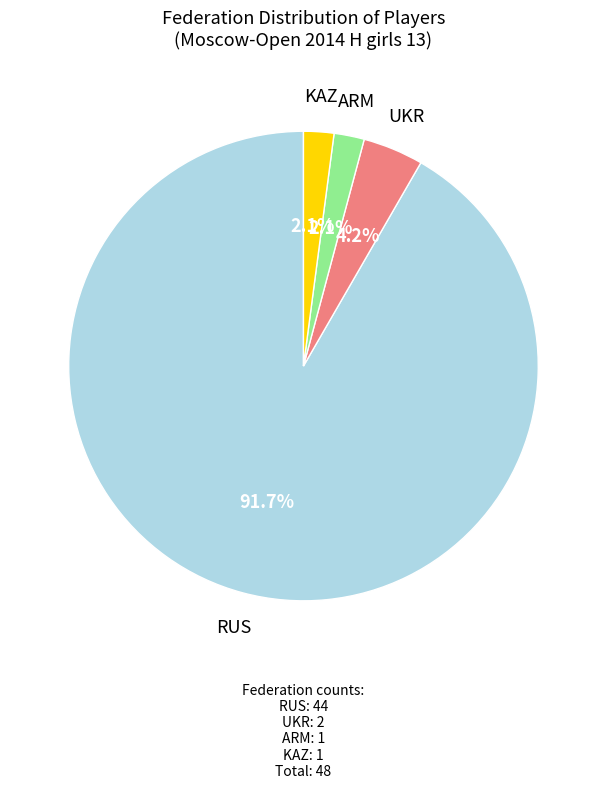

How many slices are in this pie chart?

4